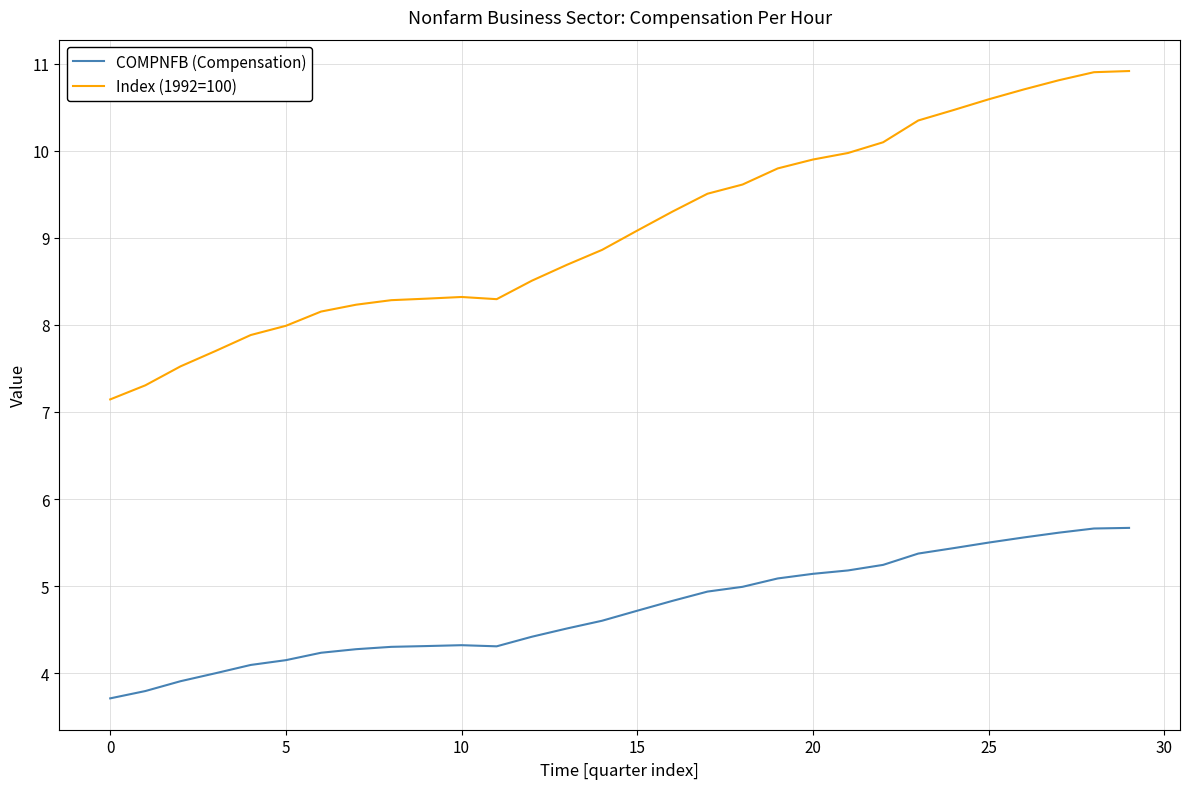

True or false: Index (1992=100) and COMPNFB (Compensation) cross at least once.

False